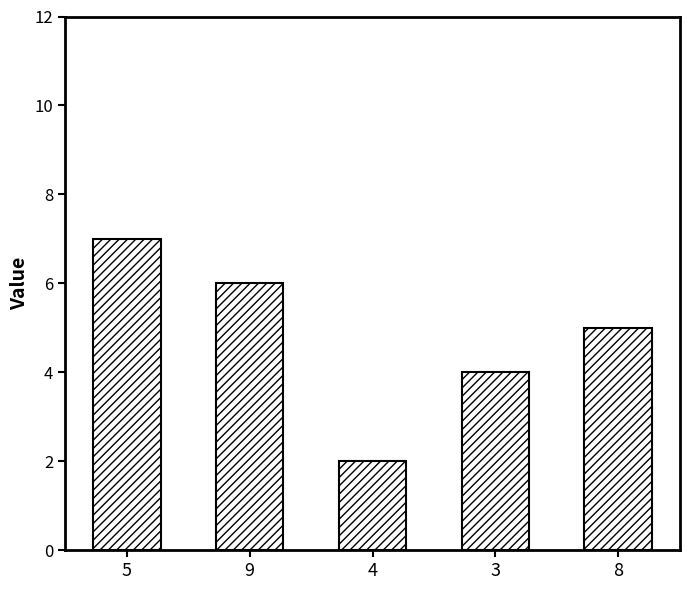

The value at 5 is 2. True or false?

False